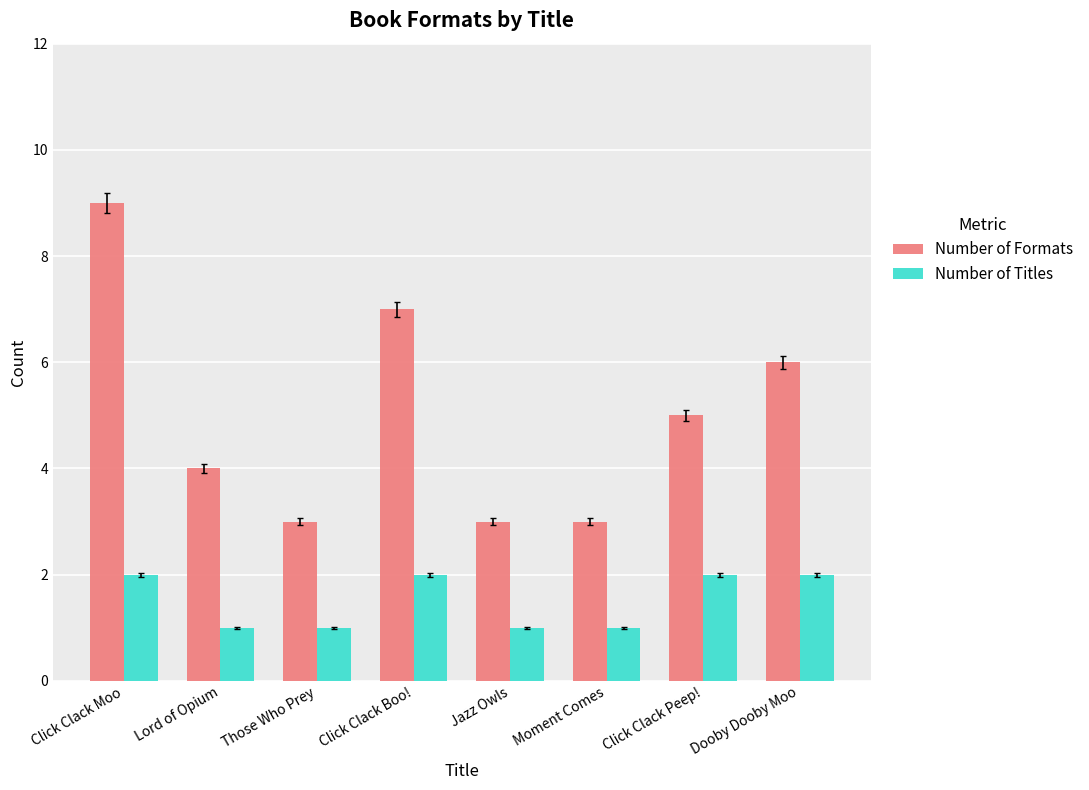

What are all the series names shown in the legend?

Number of Formats, Number of Titles